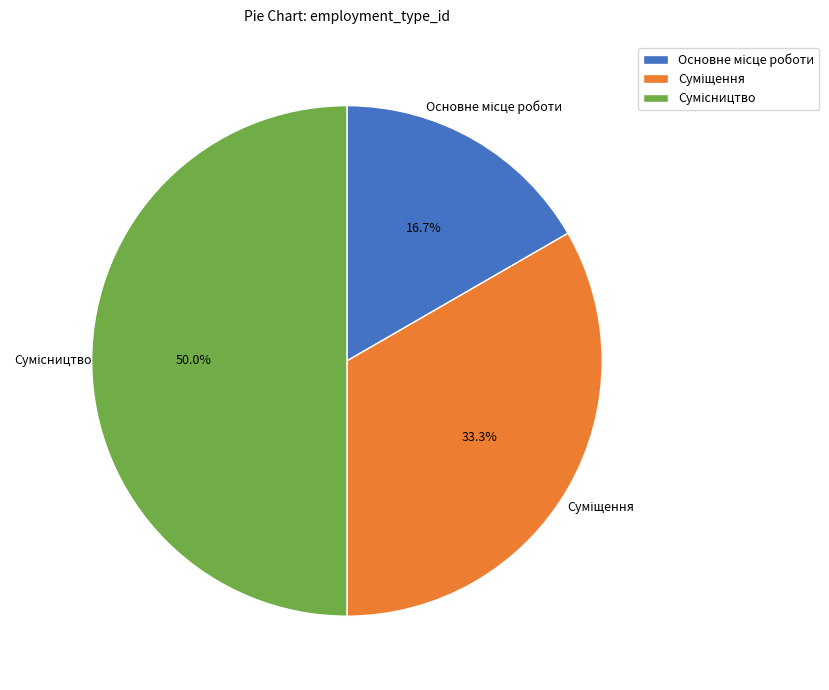

Which category has the smallest portion of the pie?

Основне місце роботи